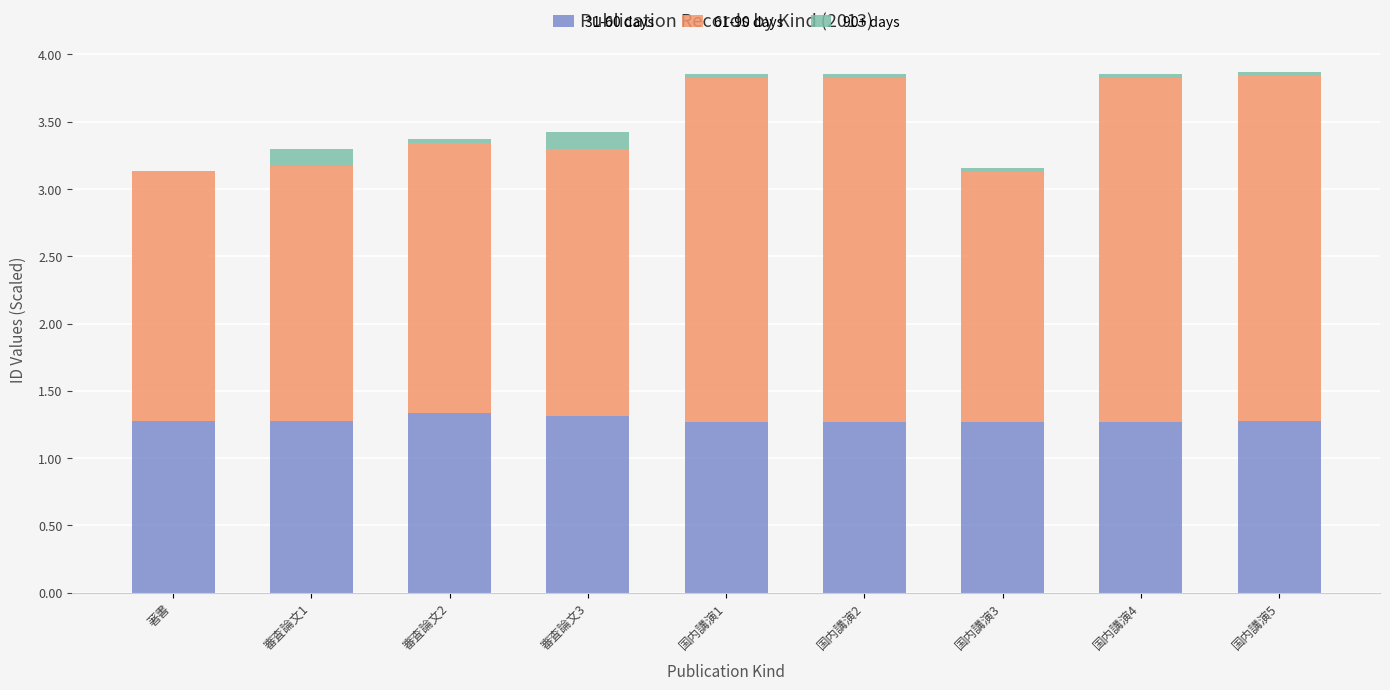

What is the total value across all series at 審査論文1?

3.3